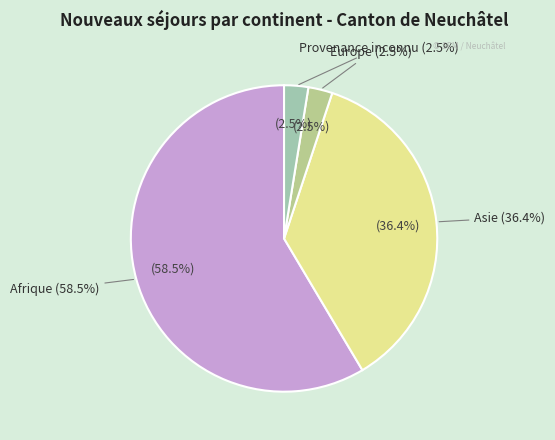

Count the number of slices in the pie.

4